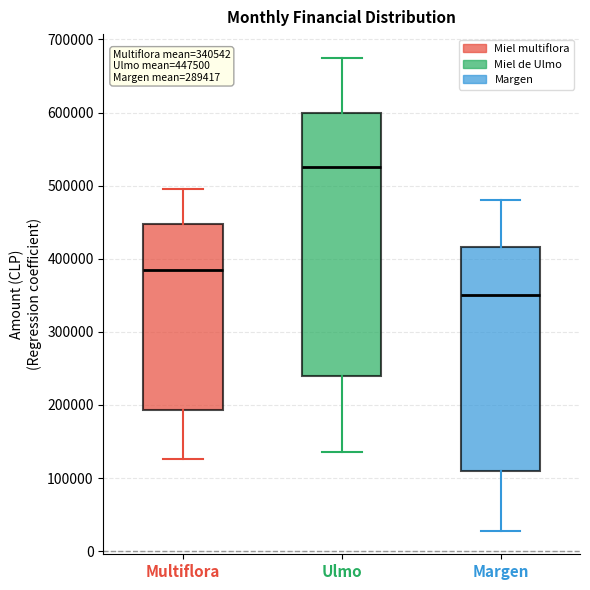

Which box's median line is the lowest?

Margen